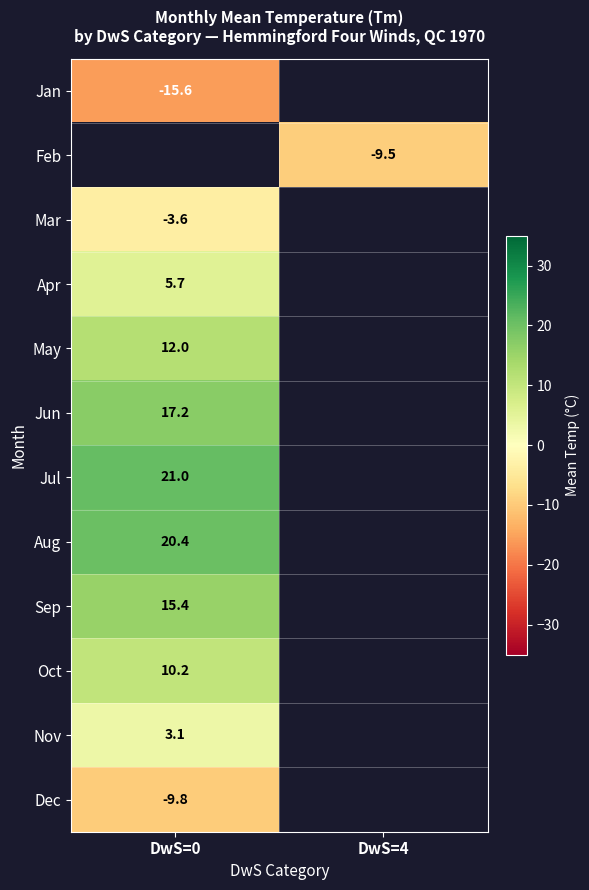

Is the value of Mar at DwS=0 greater than the value of Jul at DwS=0?

No